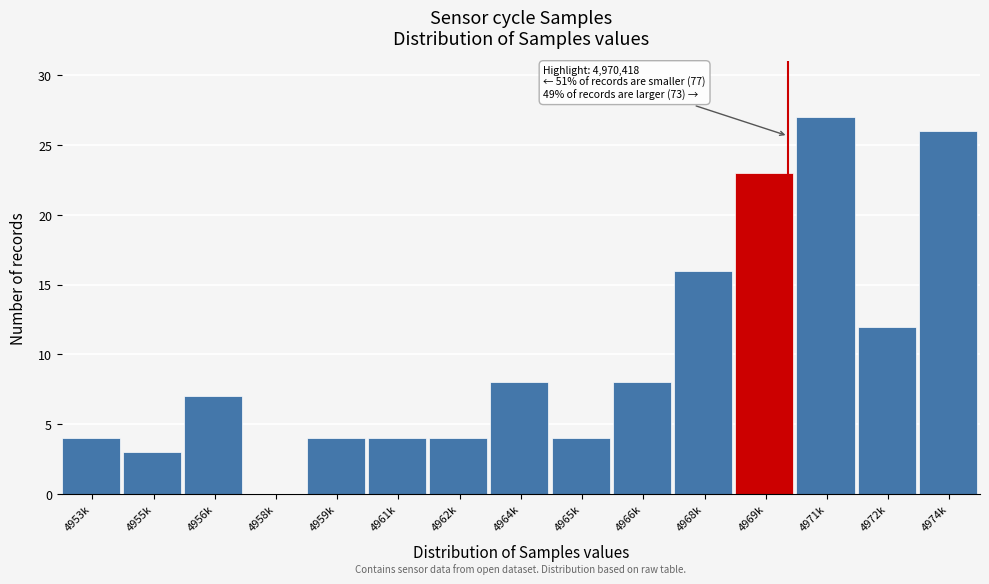

Reading left to right, transcribe all the data shown in this chart.

4953k=4	4955k=3	4956k=7	4958k=0	4959k=4	4961k=4	4962k=4	4964k=8	4965k=4	4966k=8	4968k=16	4969k=23	4971k=27	4972k=12	4974k=26